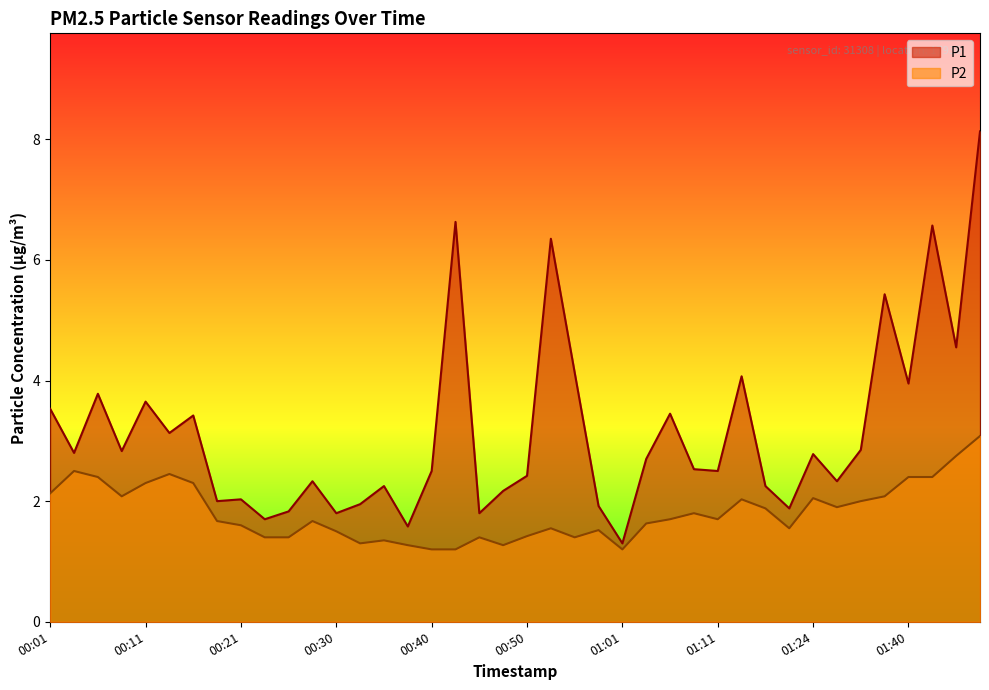

Between 01:18 and 01:27, which series saw the biggest shift?

P1